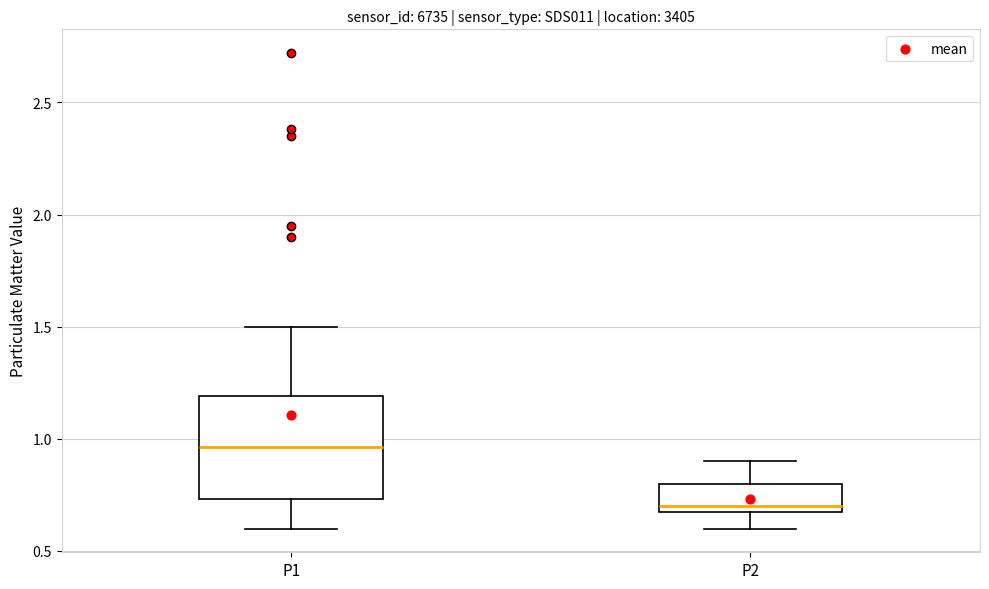

Which box's median line is the highest?

P1